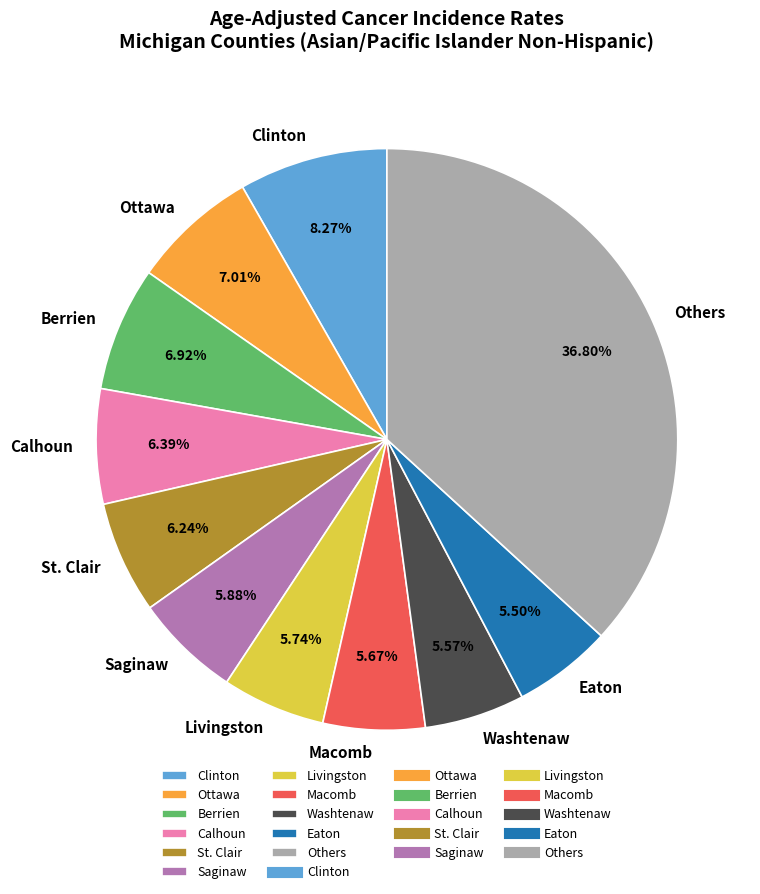

Is the sum of Livingston and Clinton greater than half?

No